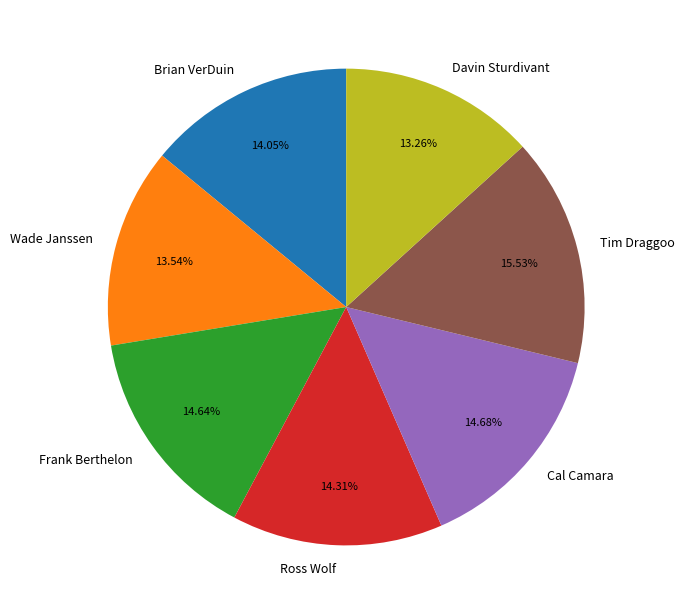

What percentage is NOT represented by Davin Sturdivant?

86.7%